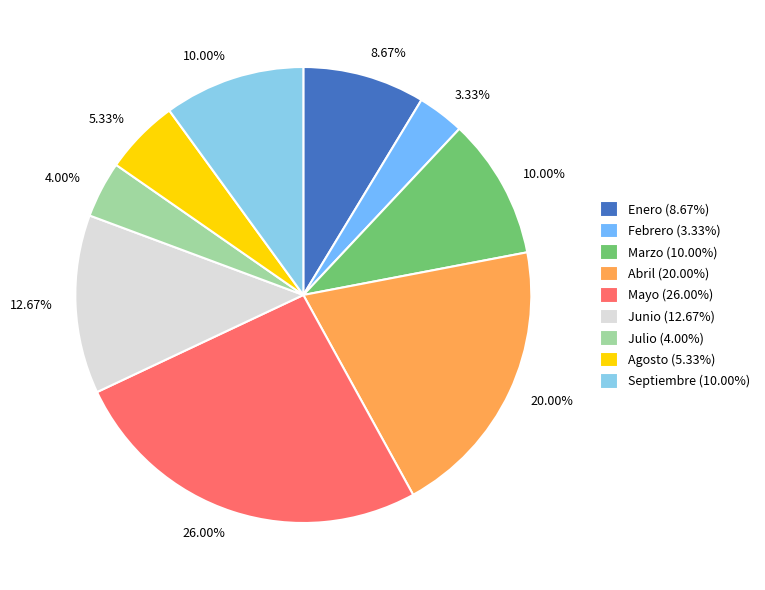

How many segments does this pie chart have?

9